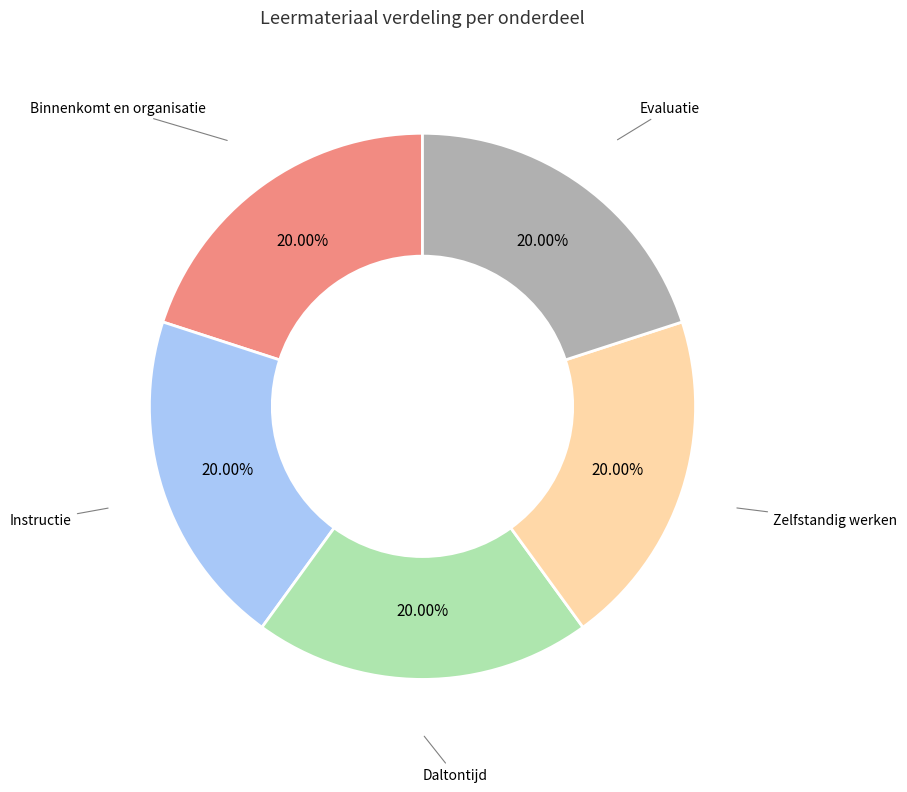

Is there any slice that represents more than half of the pie?

No